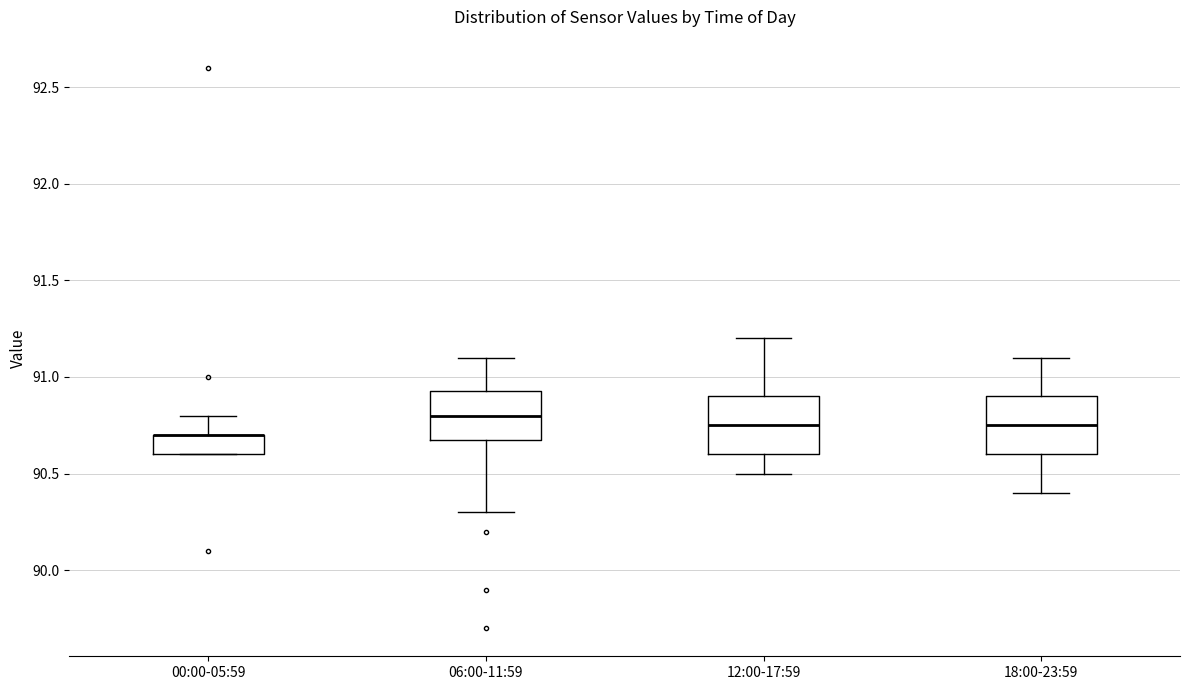

Where does the lower whisker of the box for 18:00-23:59 end on the y-axis? The values are not printed on the chart, so give them approximately, as read against the axis.

90.40